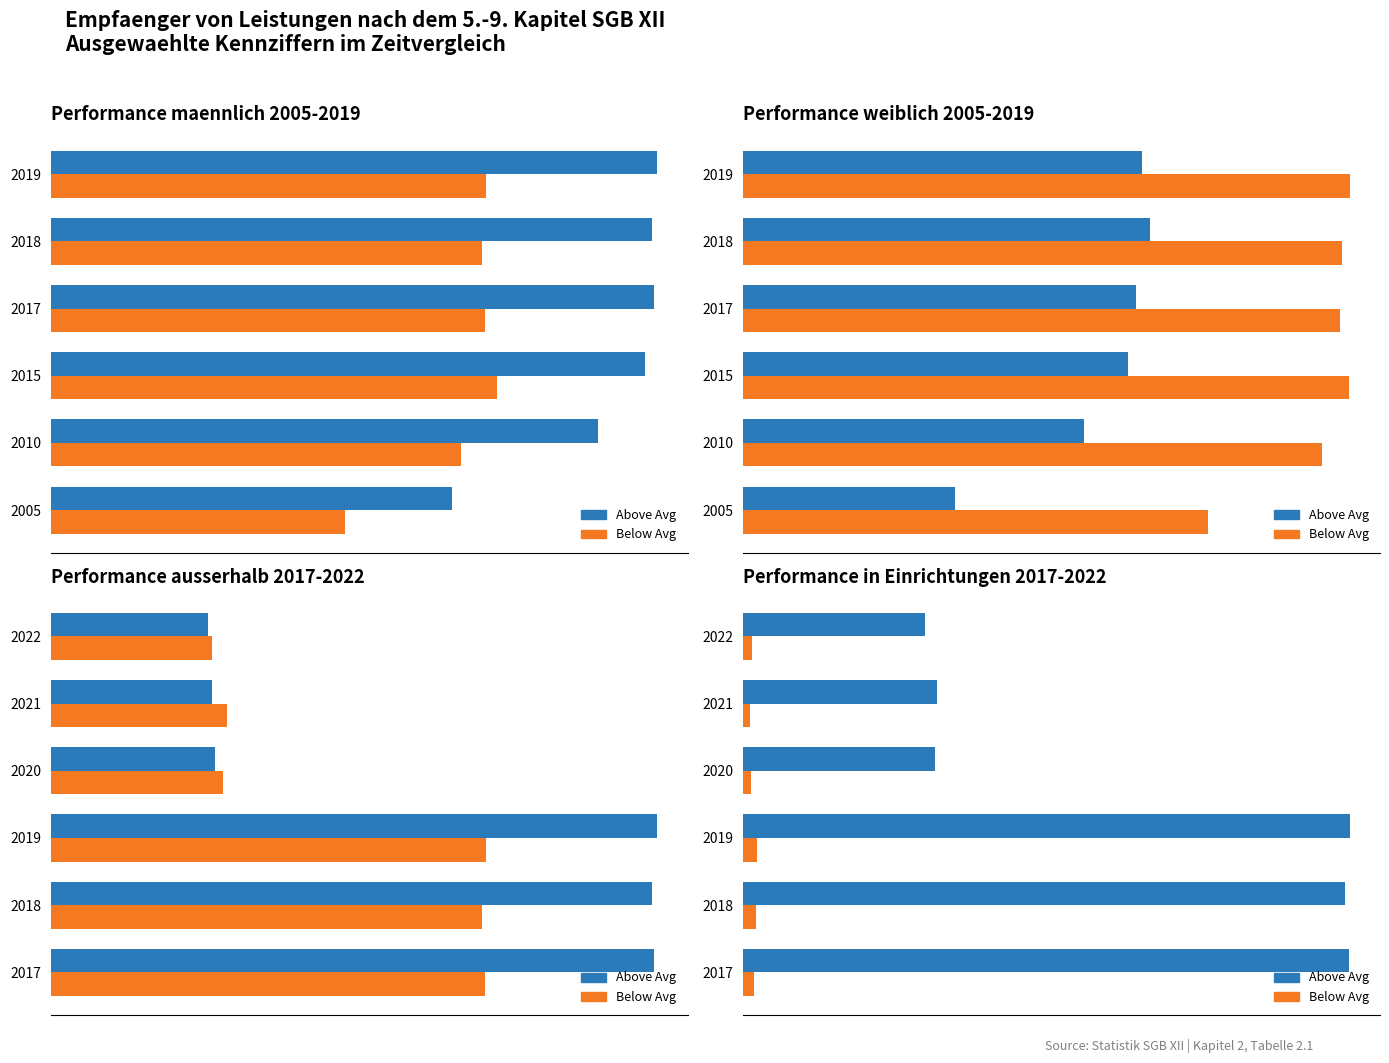

What is the maximum value for Below Avg?

852